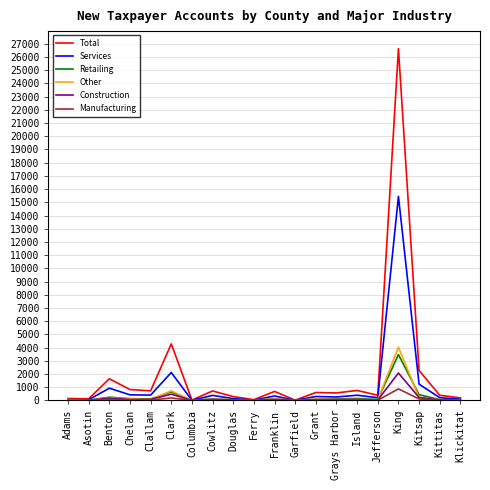

Where is Services nearest to the value 7727?

Clark